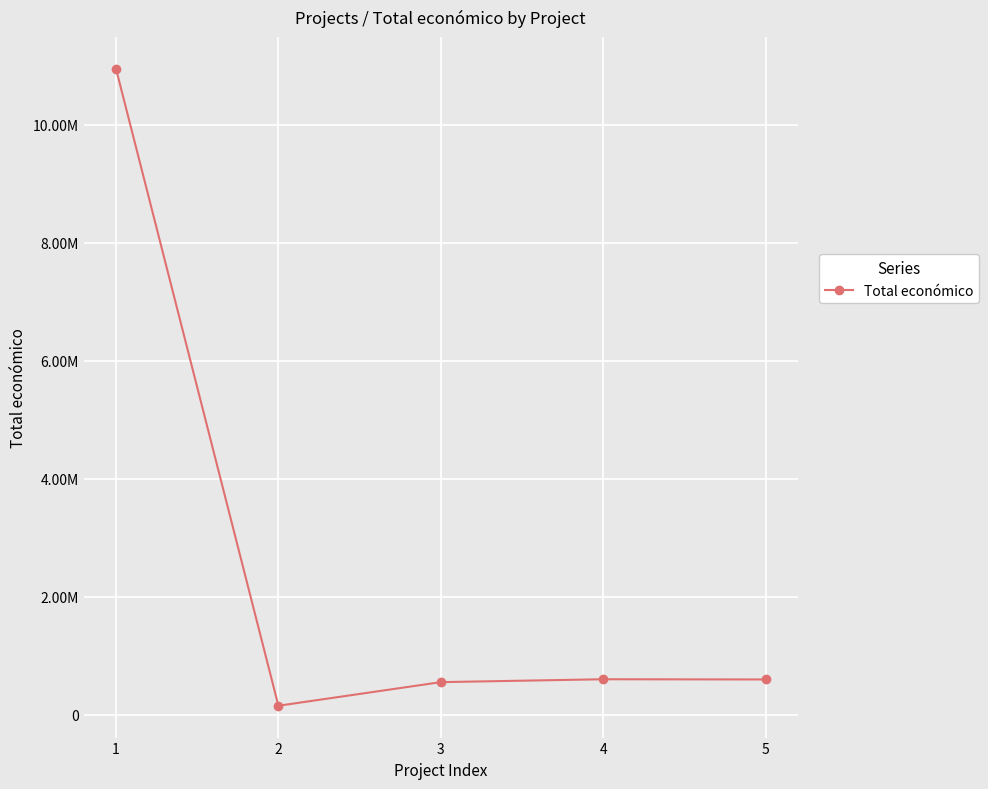

Where is the data nearest to the value 5550085?

4